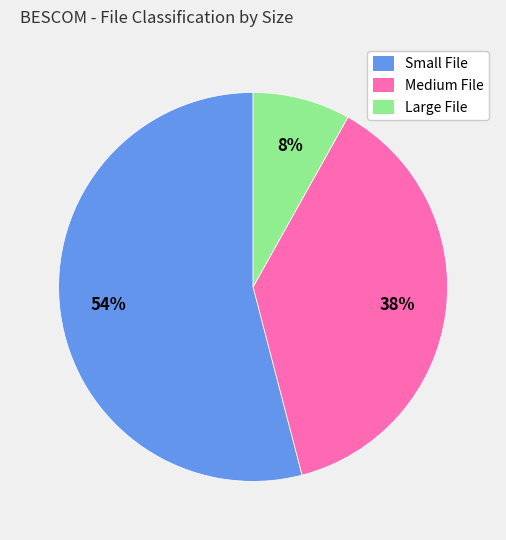

How many segments does this pie chart have?

3